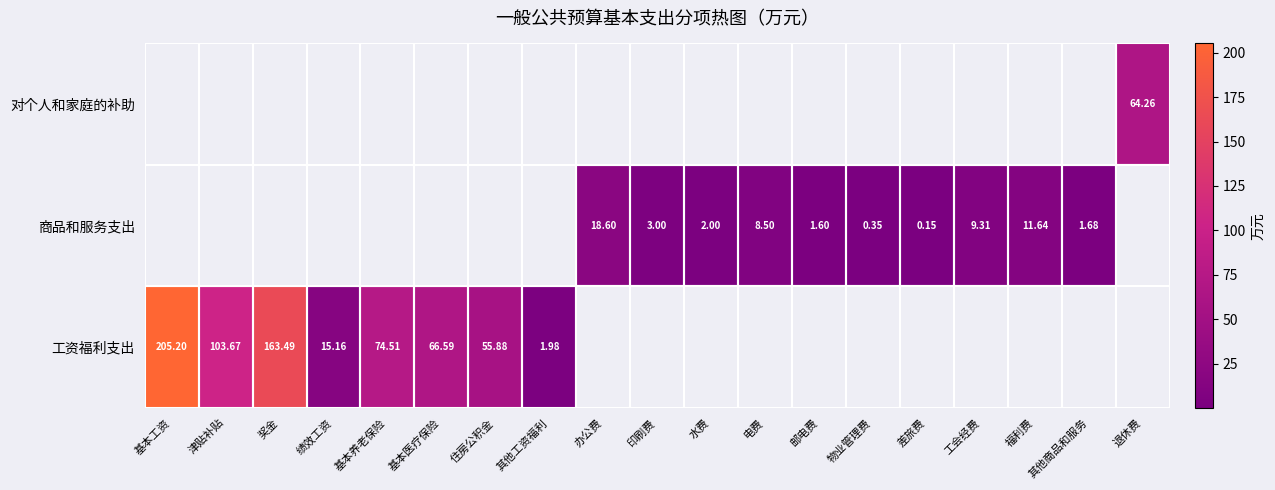

What is the maximum value for 工资福利支出?

205.2